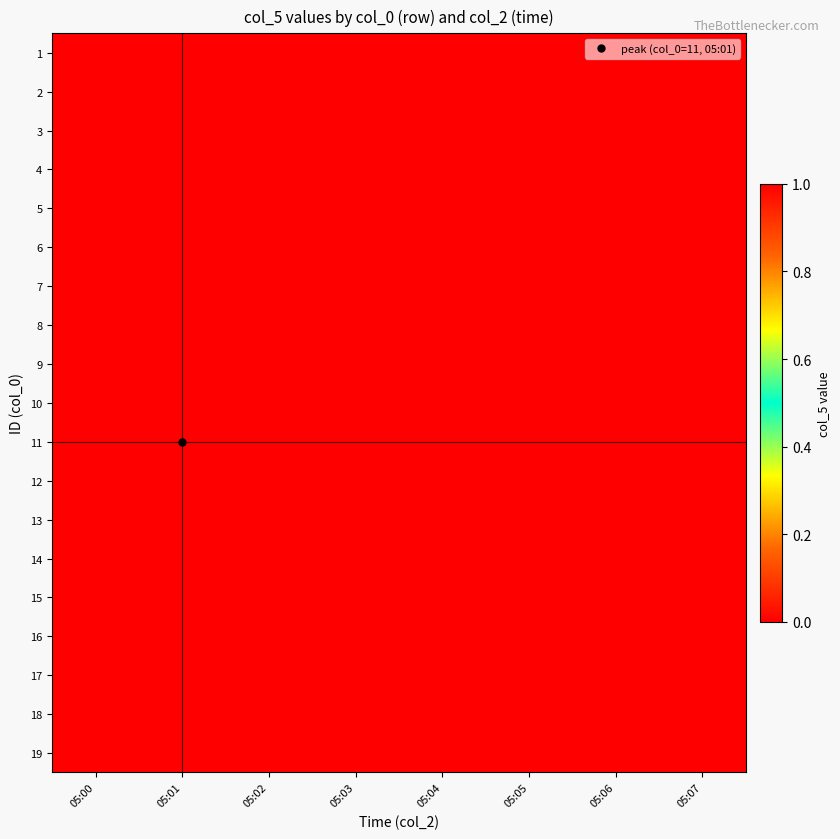

Rank the series by their maximum value, from lowest to highest.

1, 2, 3, 4, 5, 6, 7, 8, 9, 10, 12, 13, 14, 15, 16, 17, 18, 19, 11